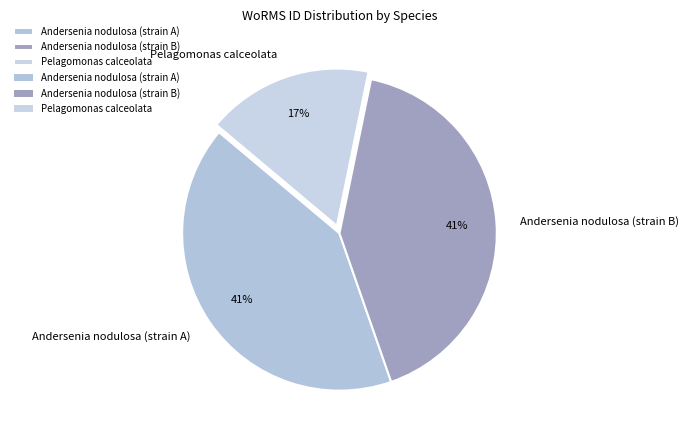

Combined, do Pelagomonas calceolata and Andersenia nodulosa (strain B) account for over 50%?

Yes